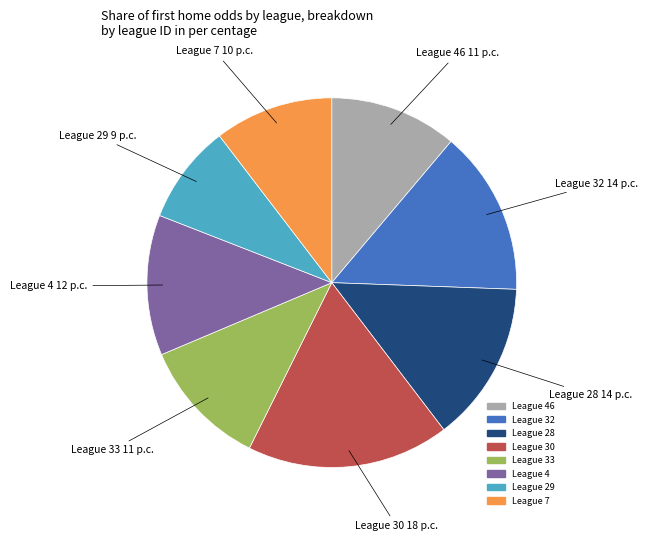

Is there a majority slice in this chart?

No